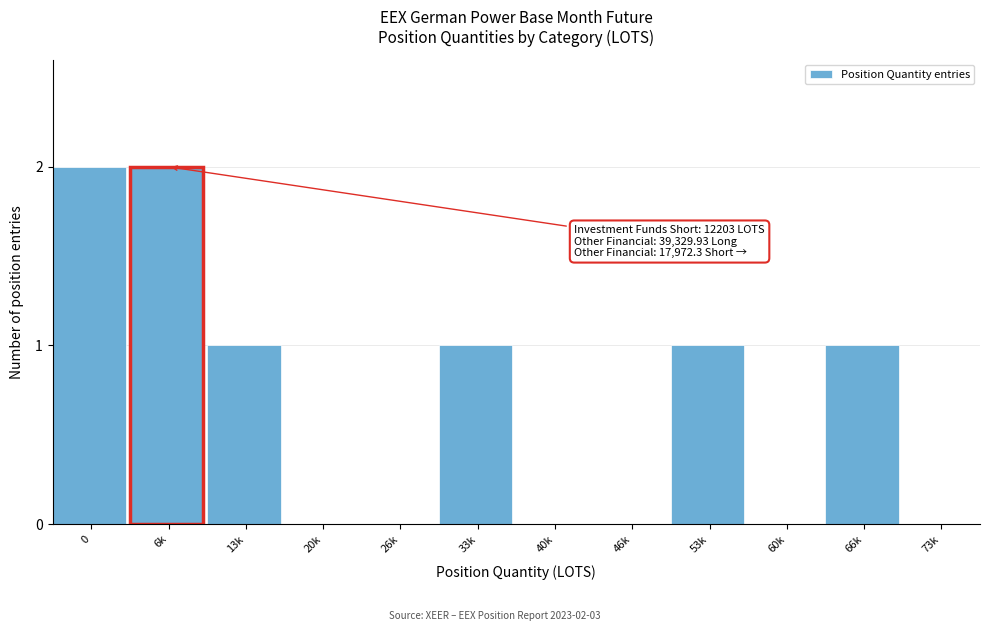

Reading right to left, transcribe all the data shown in this chart.

73k=0	66k=1	60k=0	53k=1	46k=0	40k=0	33k=1	26k=0	20k=0	13k=1	6k=2	0=2